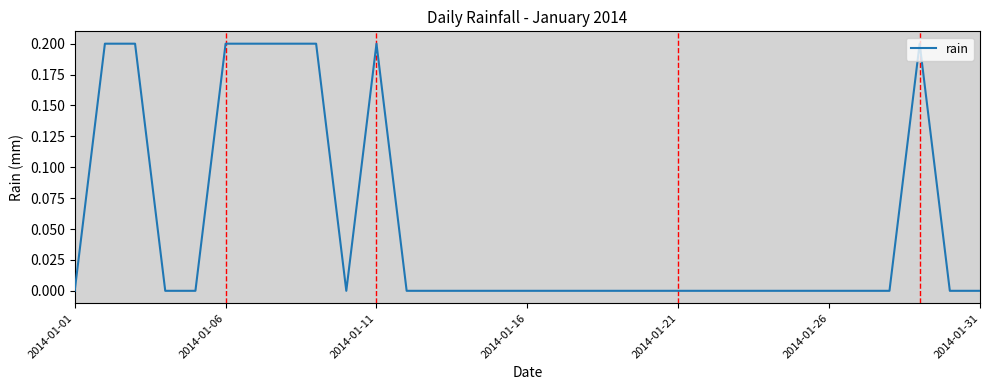

What is the sum of all values?

1.6